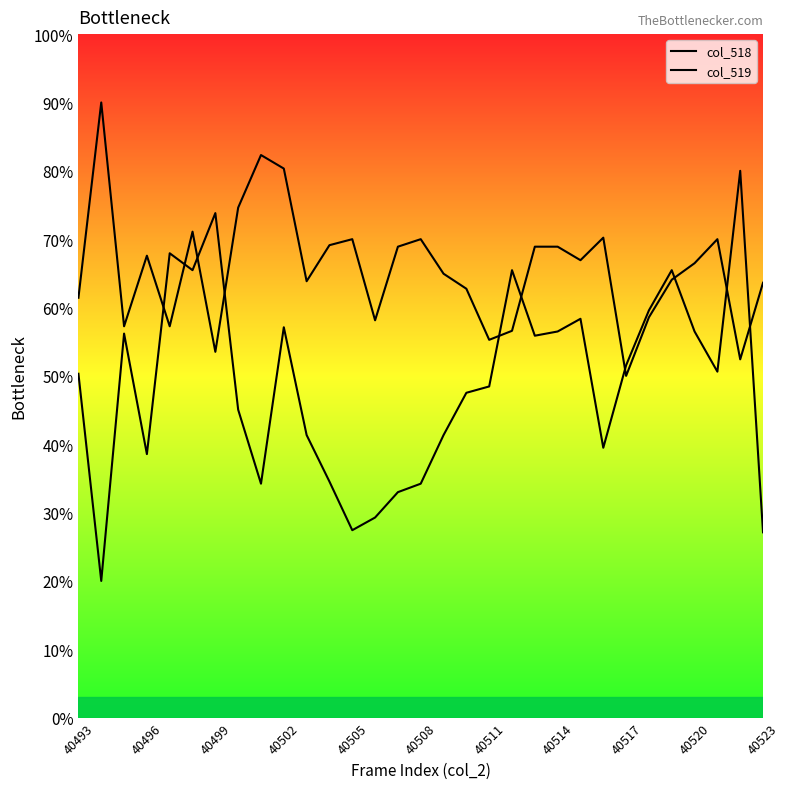

Rank the series by their average value, from highest to lowest.

col_519, col_518